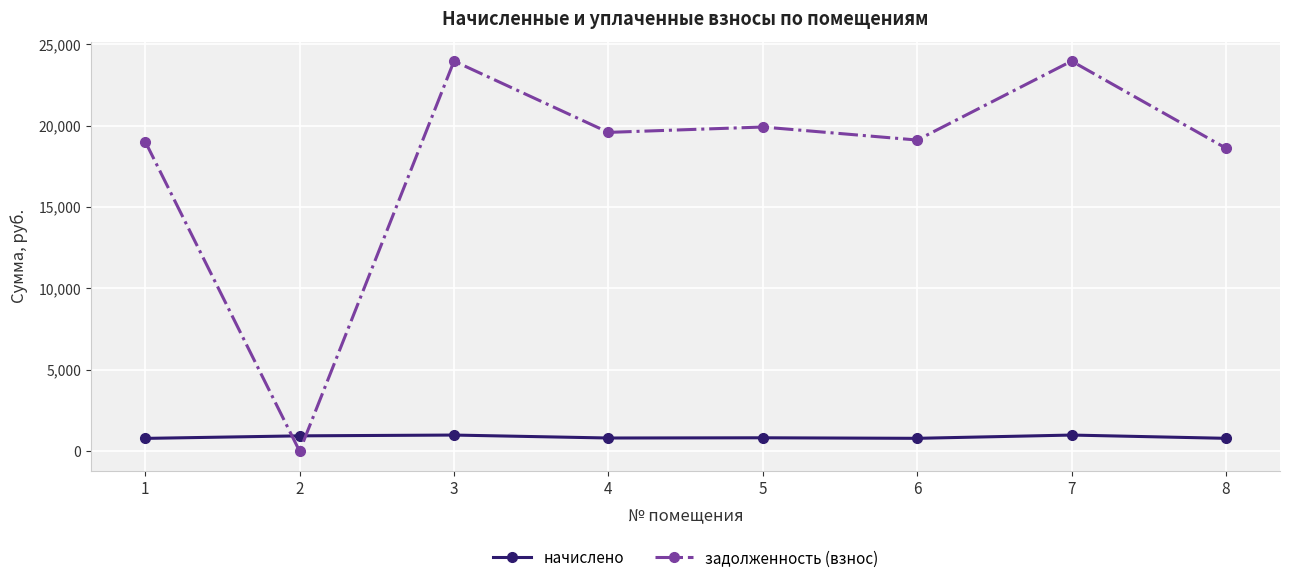

How many times do задолженность (взнос) and начислено cross each other?

2